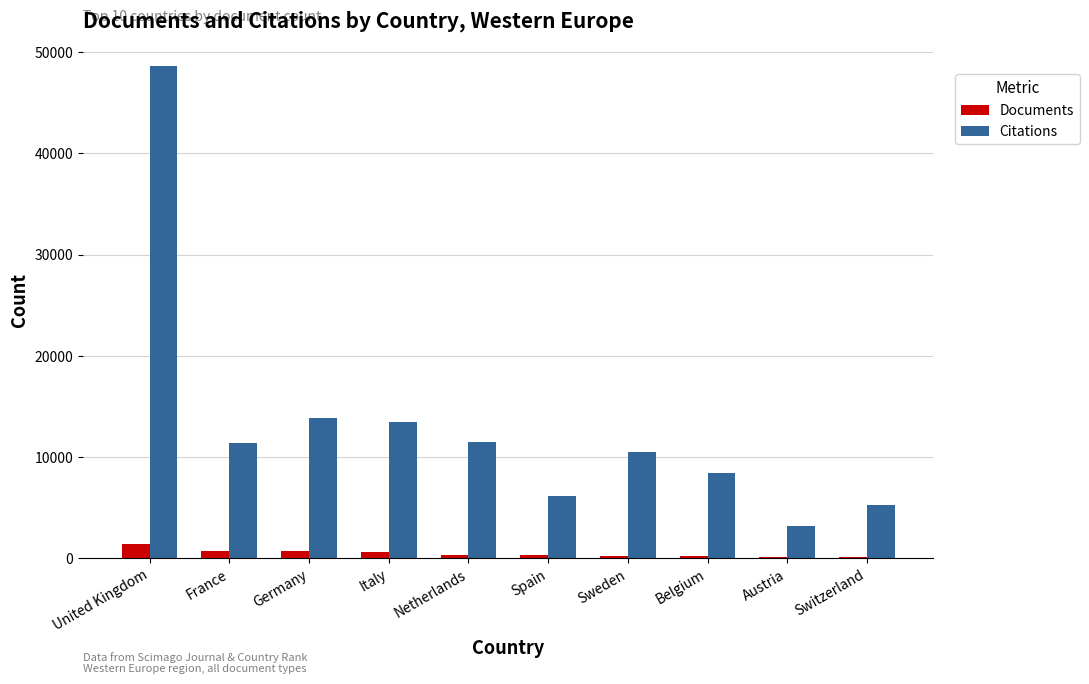

What are all the series names shown in the legend?

Documents, Citations